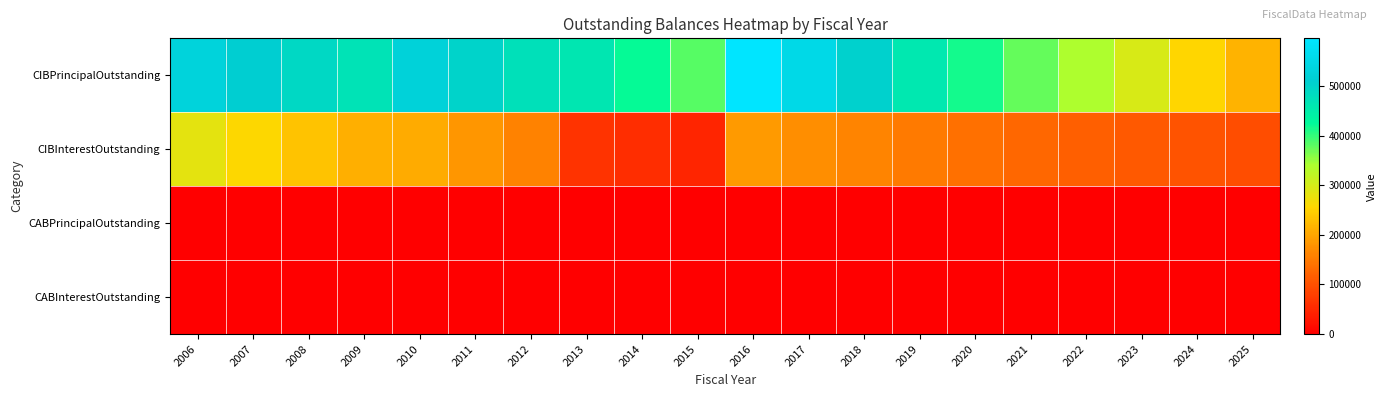

Between 2008 and 2018, which series saw the biggest shift?

CIBInterestOutstanding